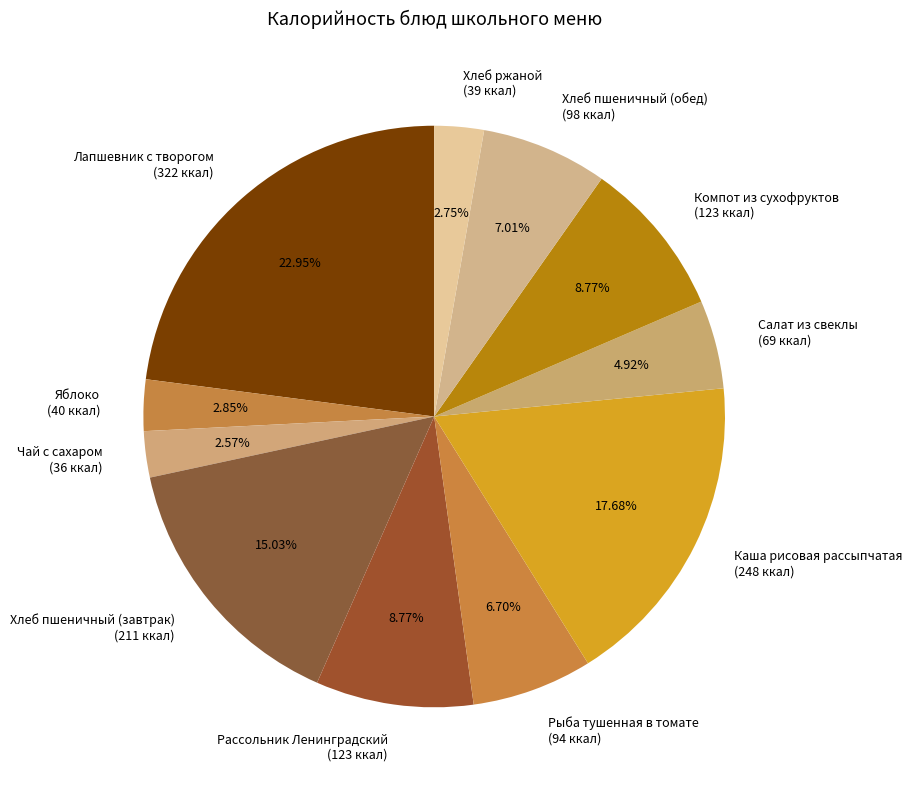

How many segments does this pie chart have?

11